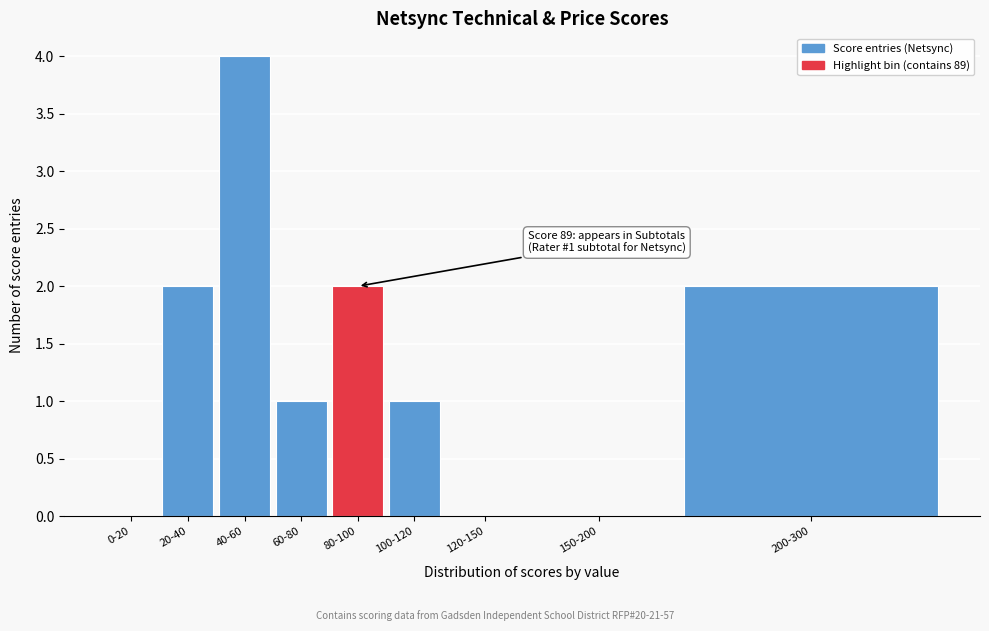

Reading right to left, what are all the values shown in this chart?

200-300=2	150-200=0	120-150=0	100-120=1	80-100=2	60-80=1	40-60=4	20-40=2	0-20=0